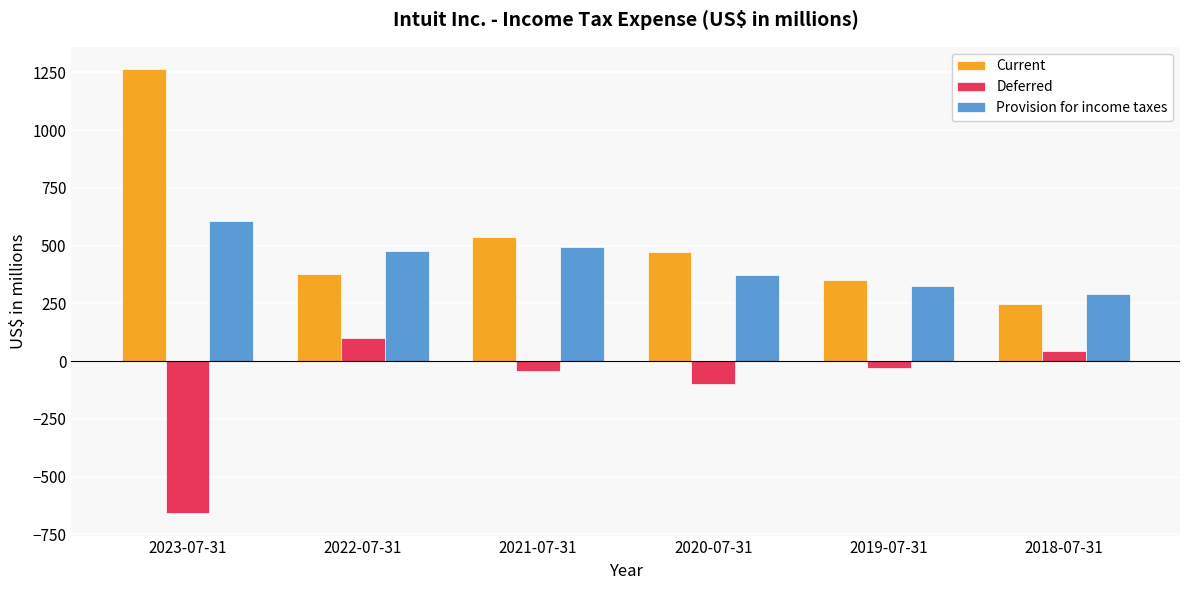

Which category has the highest value in the Provision for income taxes series?

2023-07-31